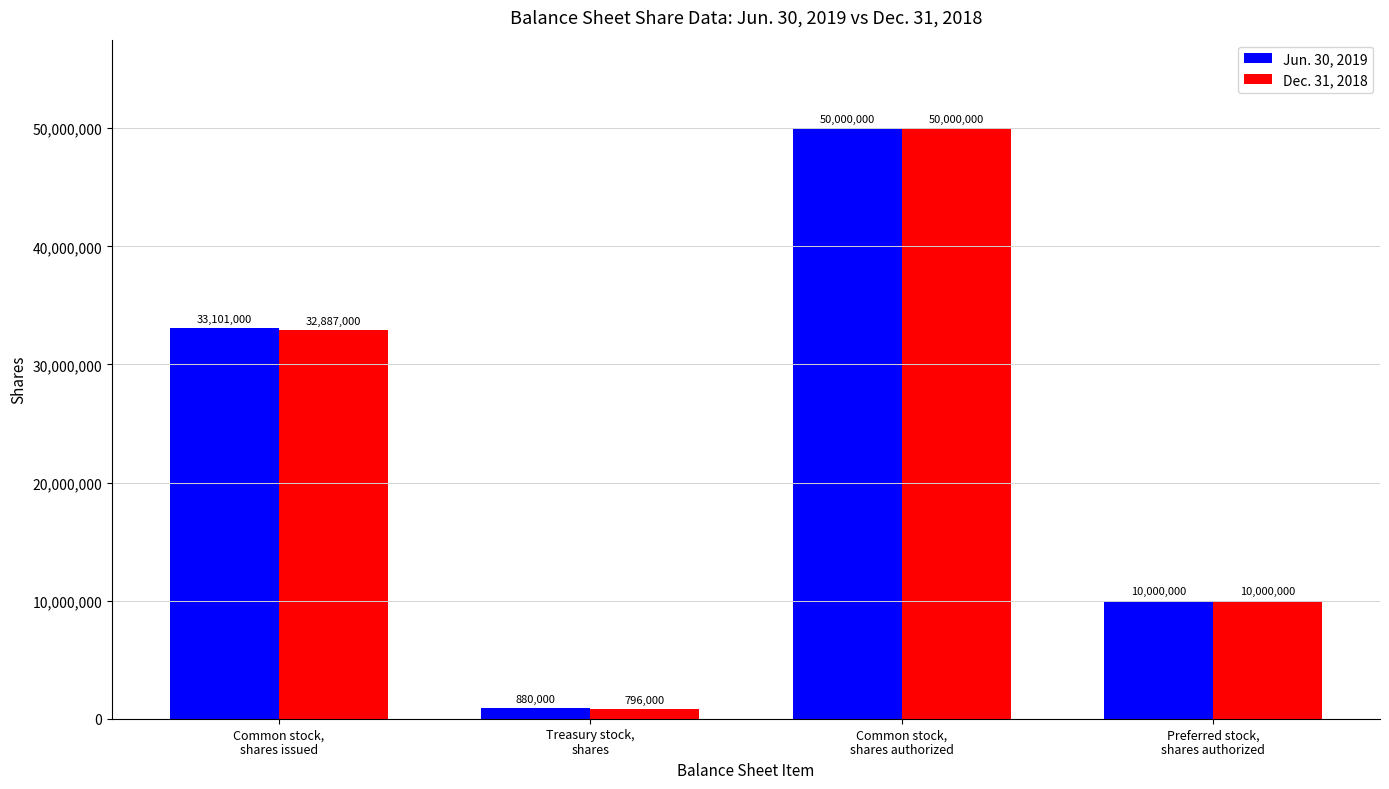

Is the value of Jun. 30, 2019 at Treasury stock,
shares greater than the value of Dec. 31, 2018 at Common stock,
shares issued?

No